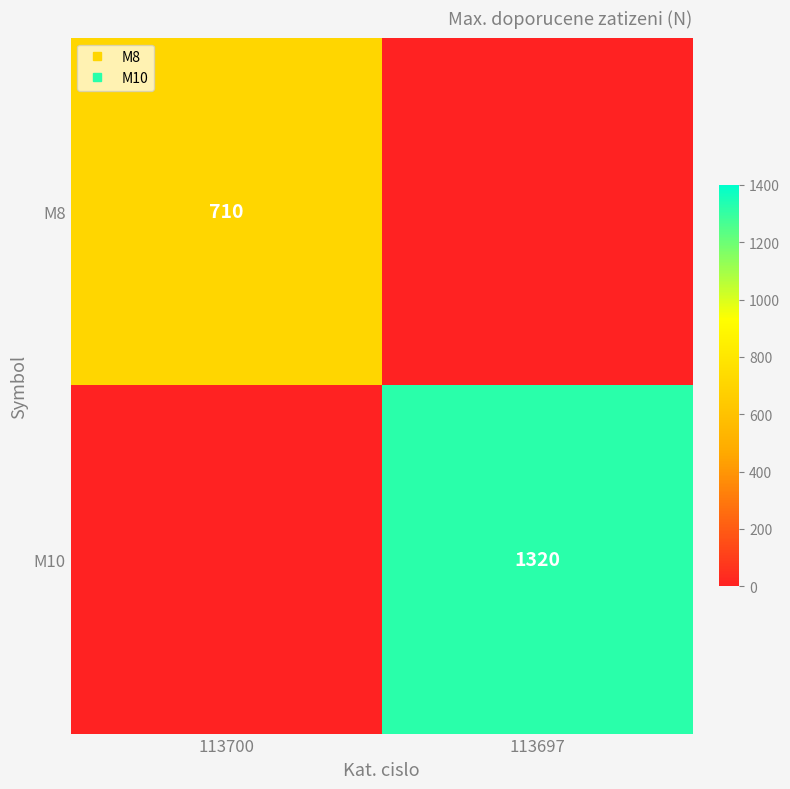

At which category is the sum across all series the highest?

113697